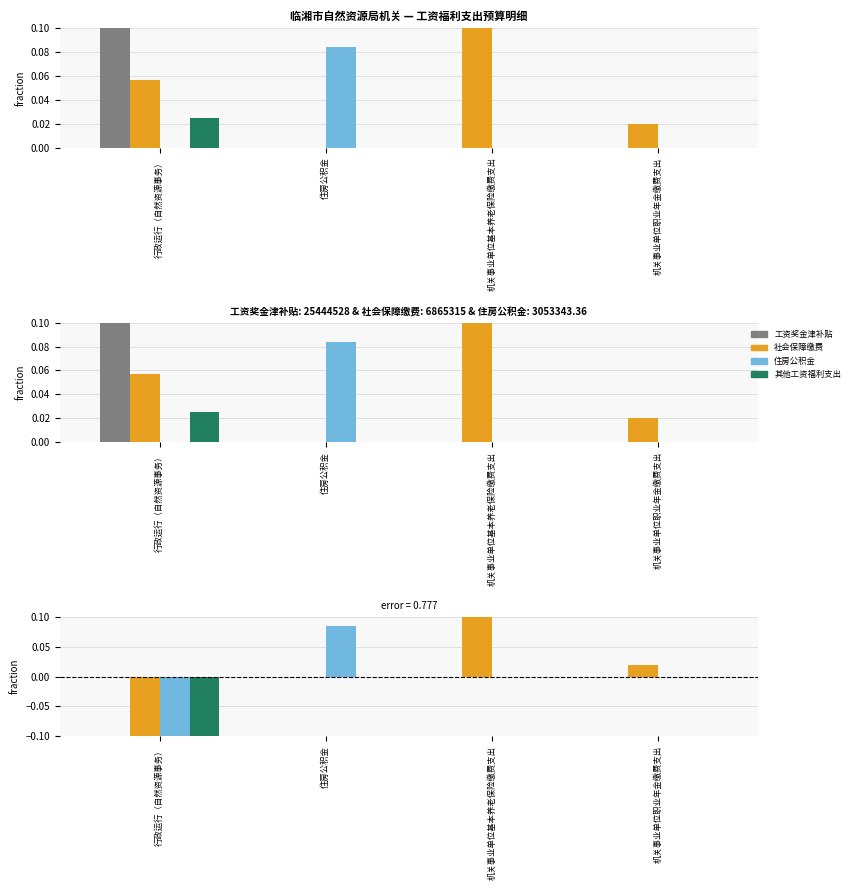

The 工资奖金津补贴 series shows 0.0 at 机关事业单位基本养老保险缴费支出. True or false?

True